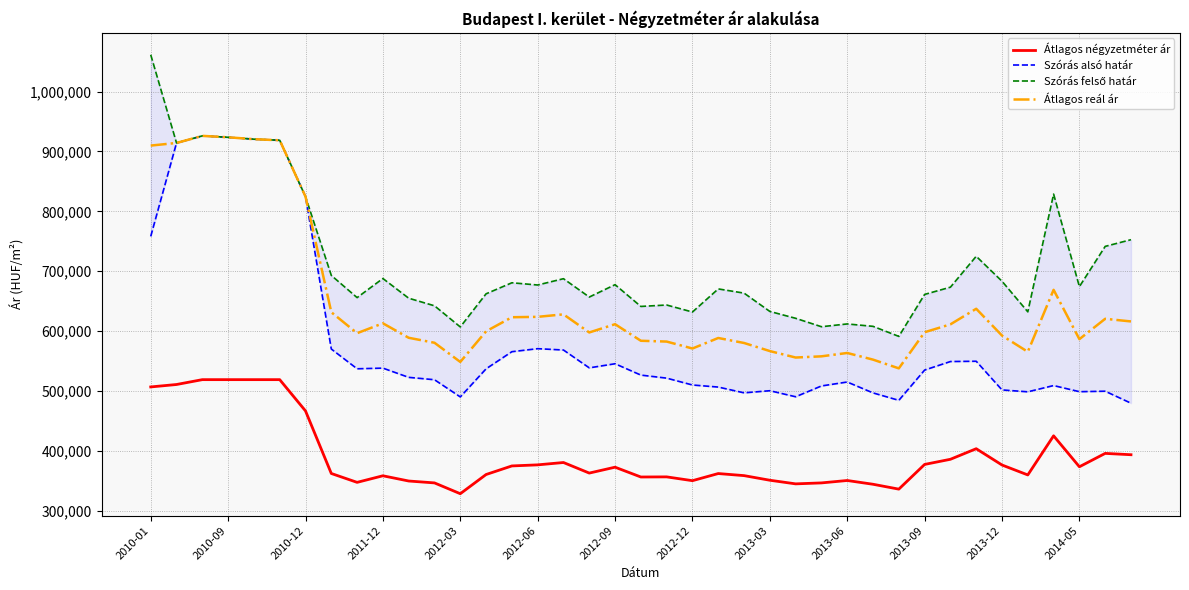

What is the sum of all Átlagos négyzetméter ár values?

15225628